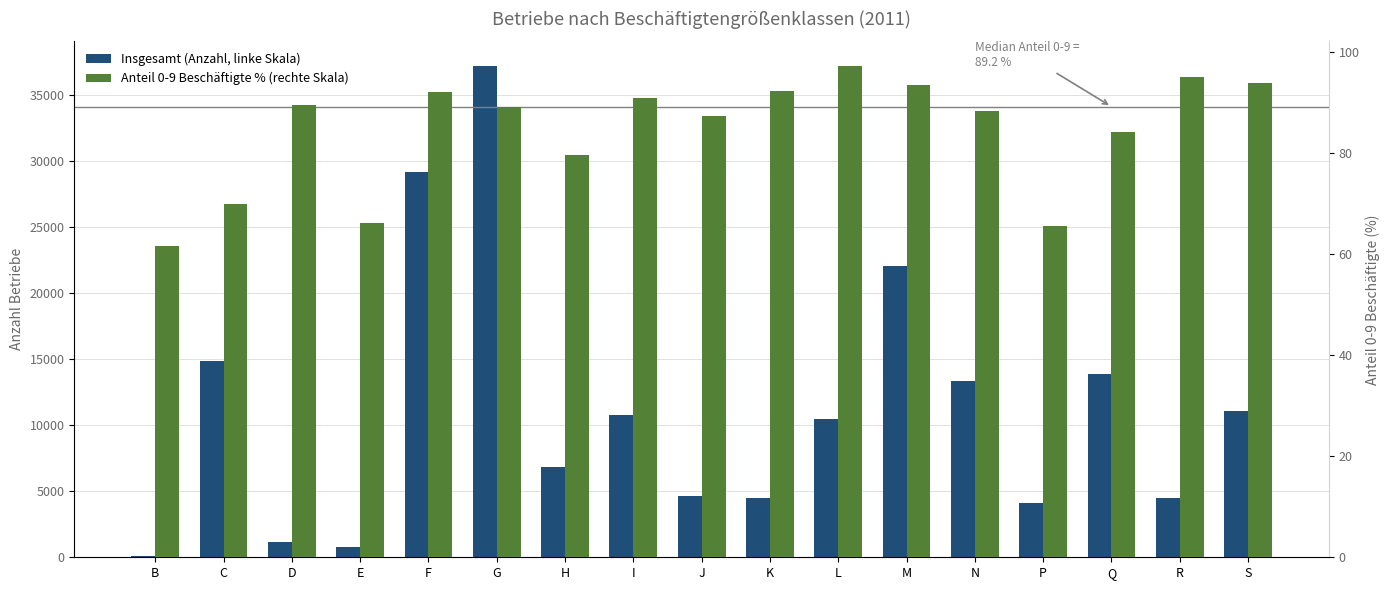

What is the total value across all series at E?

874.2